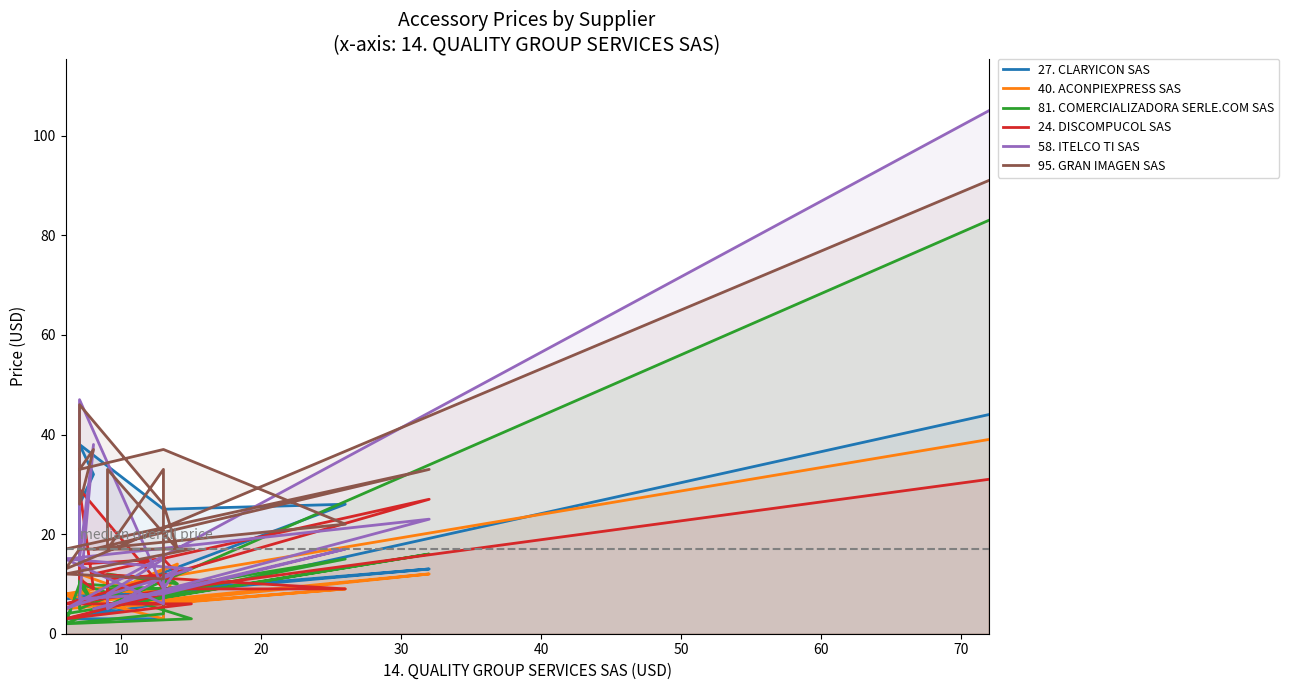

The value of 40. ACONPIEXPRESS SAS at 16 is 12. True or false?

False